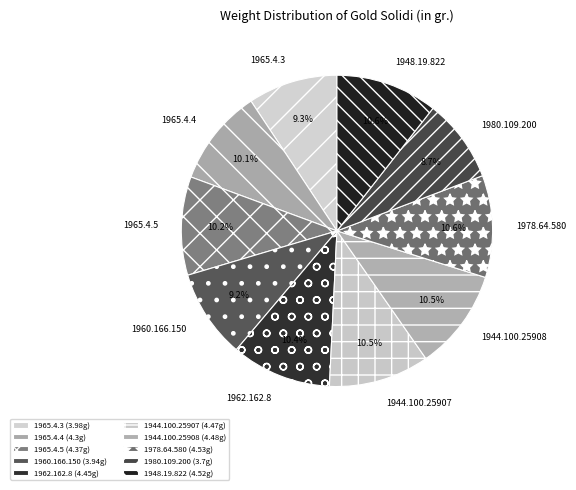

Do 1978.64.580 and 1965.4.3 together represent more than half of the pie?

No